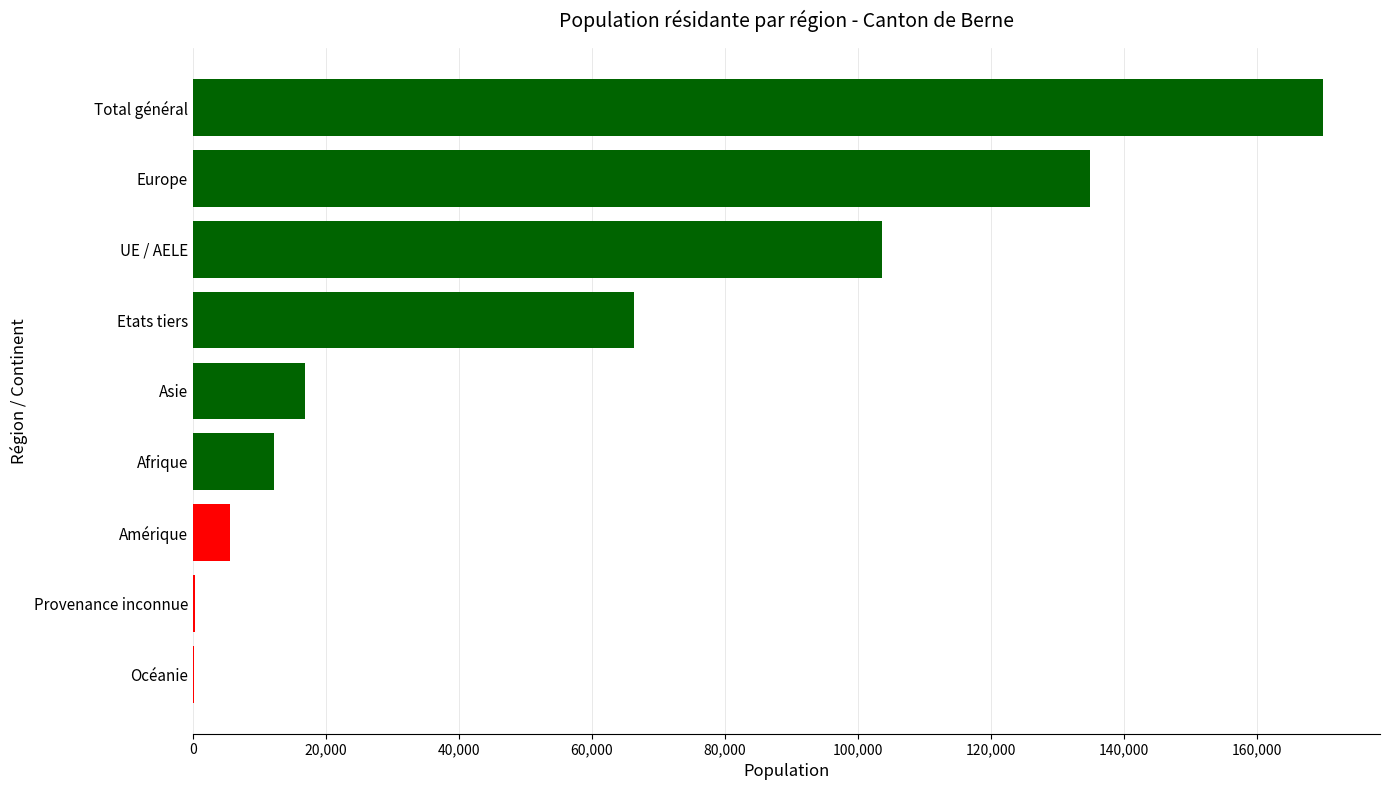

The value at Europe is 134916. True or false?

True